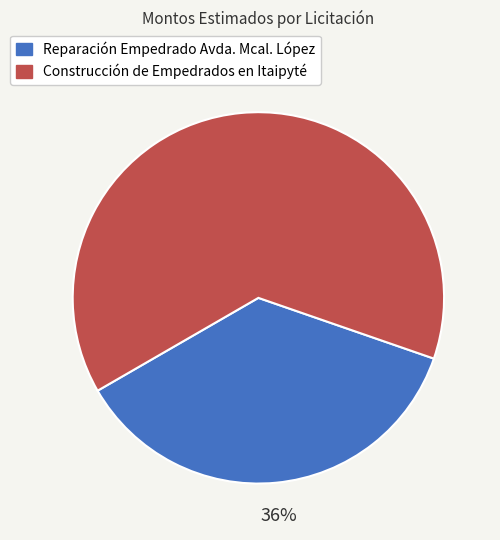

Rank the categories by value from lowest to highest.

Reparación Empedrado Avda. Mcal. López, Construcción de Empedrados en Itaipyté